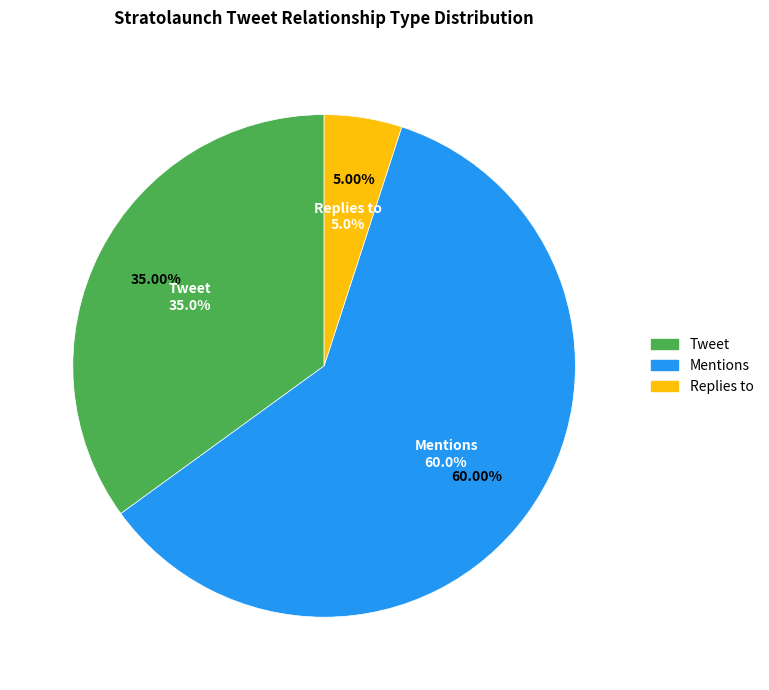

Do Replies to and Retweet together represent more than half of the pie?

No